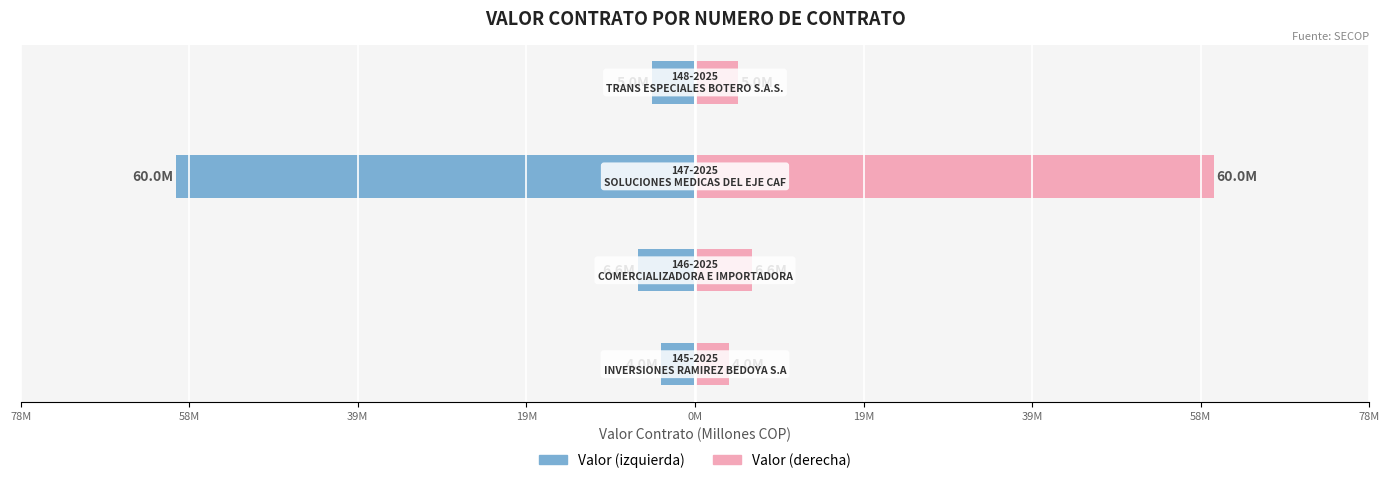

What is the smallest value displayed?

4.0